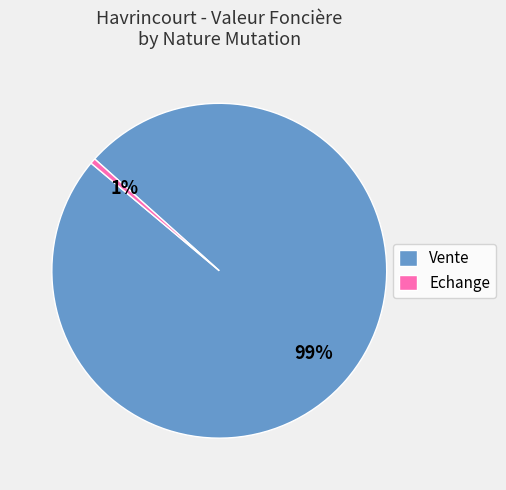

Rank the categories by value from lowest to highest.

Echange, Vente